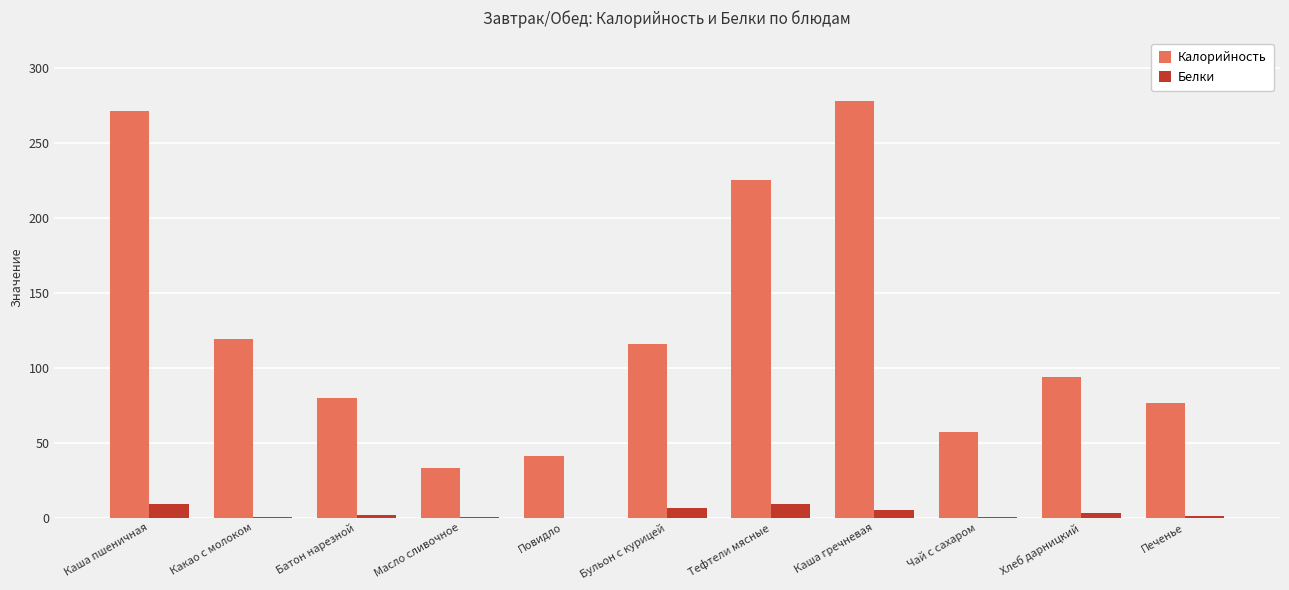

Are the bars grouped side by side (vs. stacked)?

Yes